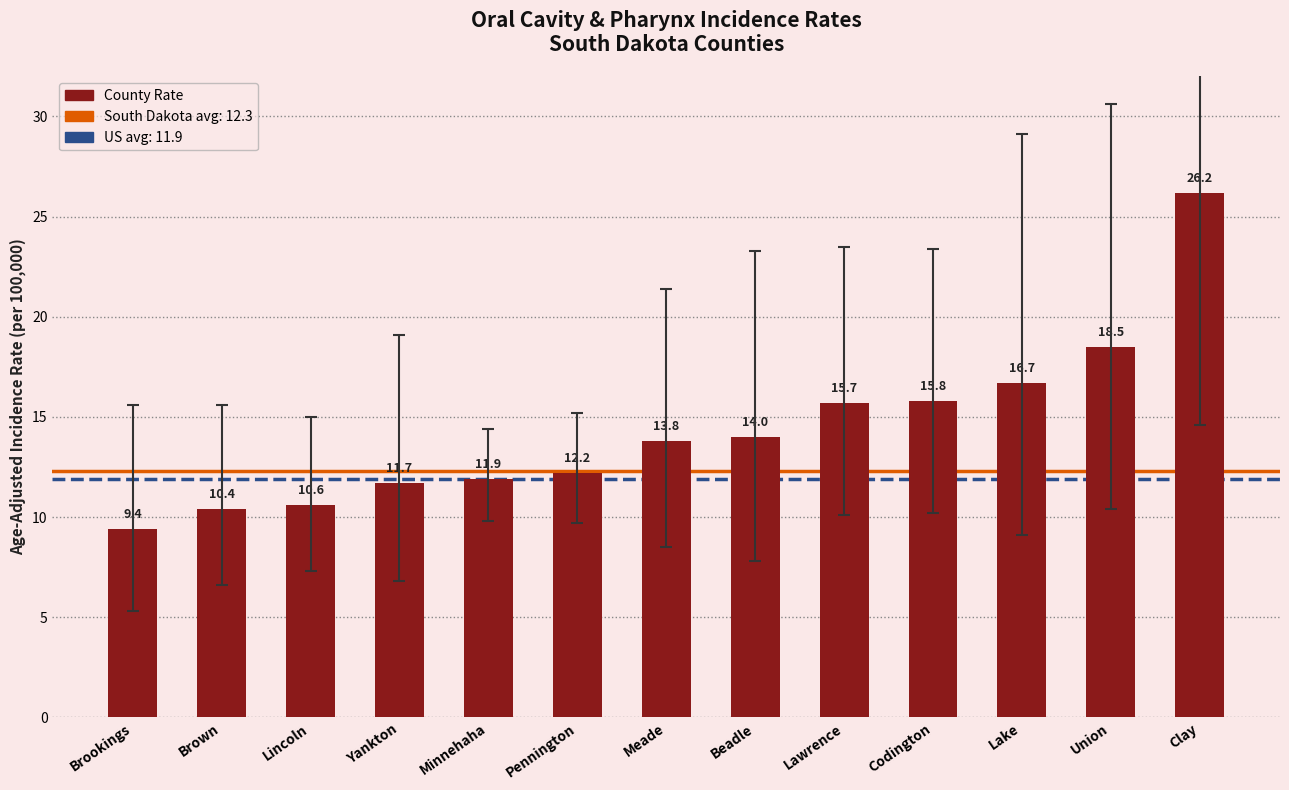

Reading left to right, what are all the values shown in this chart?

9.4	10.4	10.6	11.7	11.9	12.2	13.8	14.0	15.7	15.8	16.7	18.5	26.2